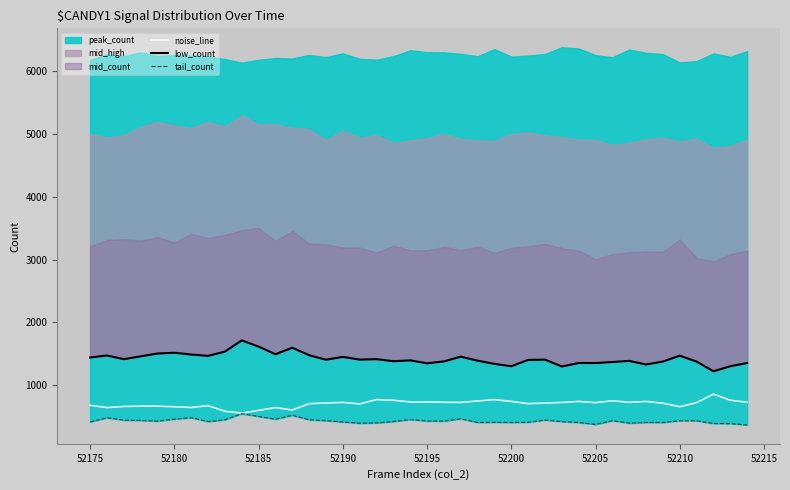

What is the lowest value of the noise_line series?

554